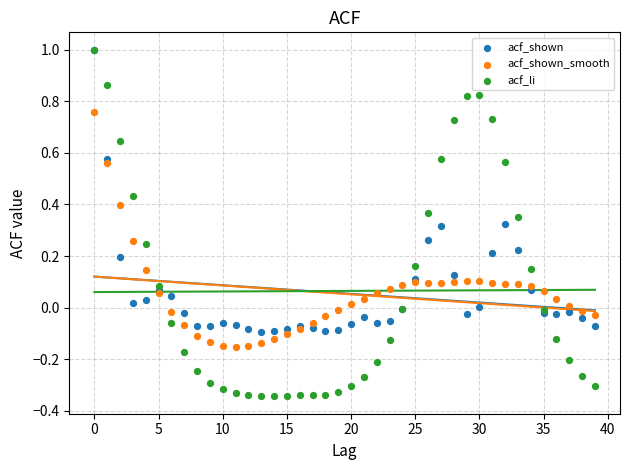

What are all the series names shown in the legend?

acf_shown, acf_shown_smooth, acf_li